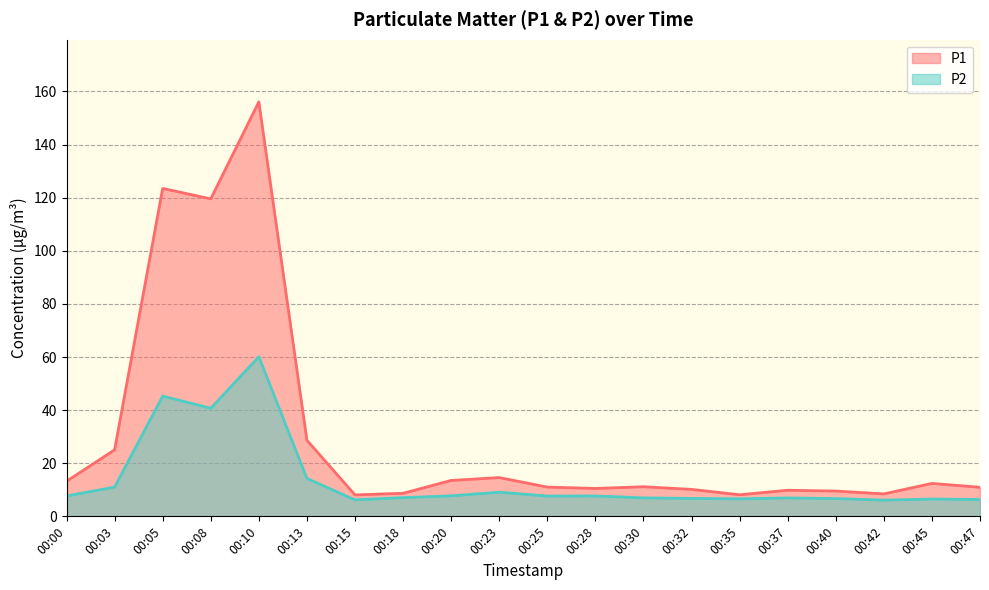

Between 00:00 and 00:25, which series saw the biggest shift?

P1